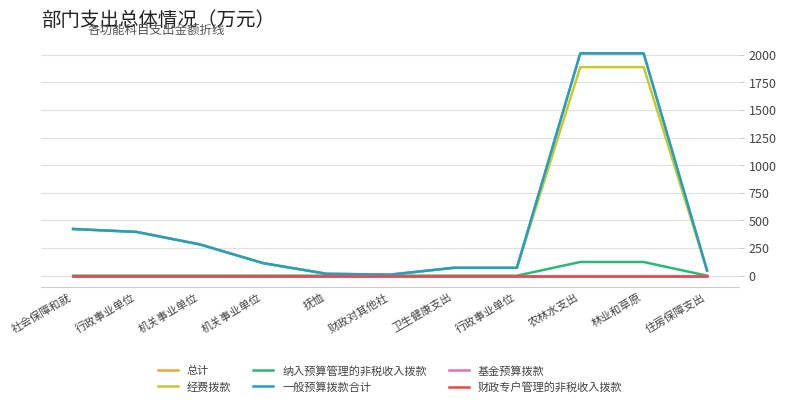

List the series in order of their peak value, lowest first.

基金预算拨款, 财政专户管理的非税收入拨款, 纳入预算管理的非税收入拨款, 经费拨款, 总计, 一般预算拨款合计